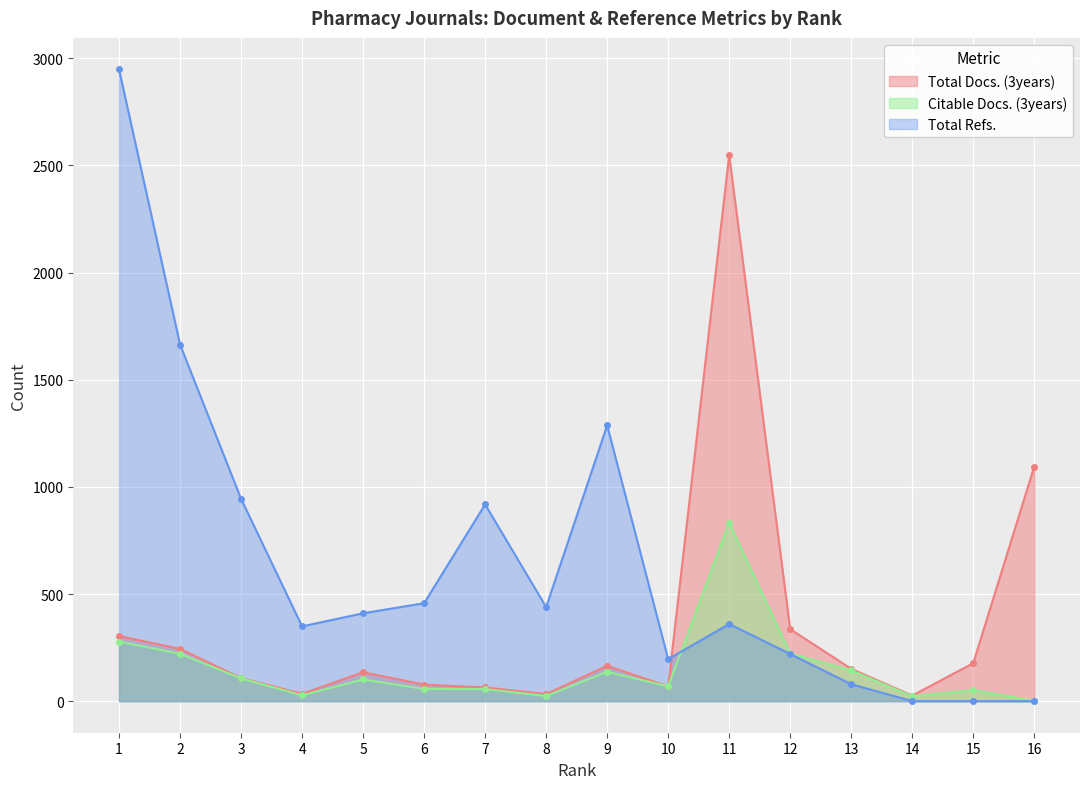

Reading left to right, extract all data points from this chart.

Total Docs. (3years): 304	244	108	34	135	77	64	33	165	69	2548	336	151	26	177	1095
Citable Docs. (3years): 278	221	106	27	101	57	56	24	137	69	833	222	144	23	52	1
Total Refs.: 2948	1664	944	349	410	457	918	439	1287	196	360	220	79	0	0	0